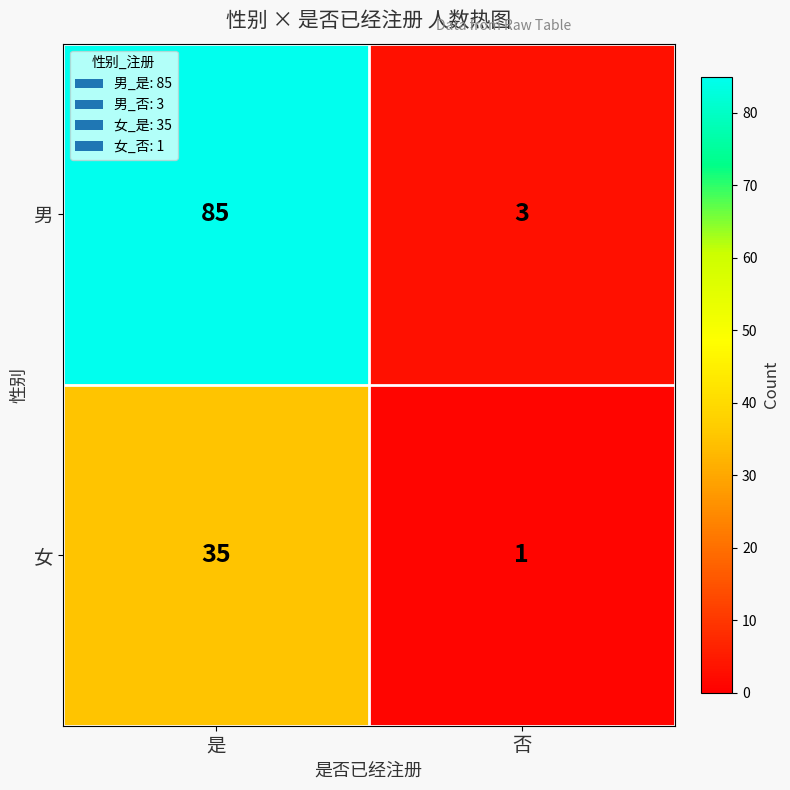

At how many categories does at least one series exceed 64?

1